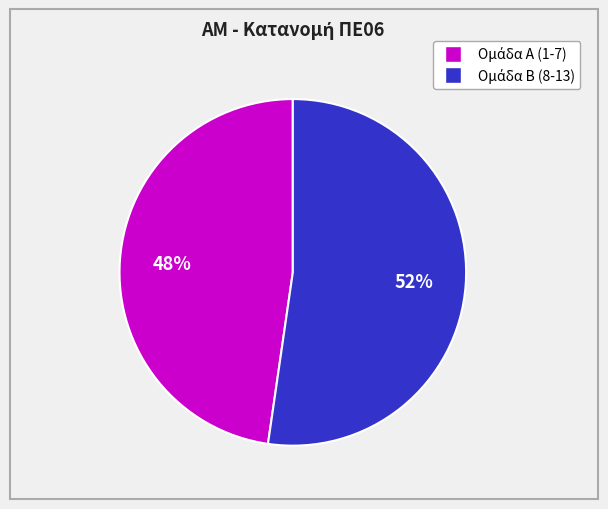

To the nearest percent, what is the average slice percentage?

50%